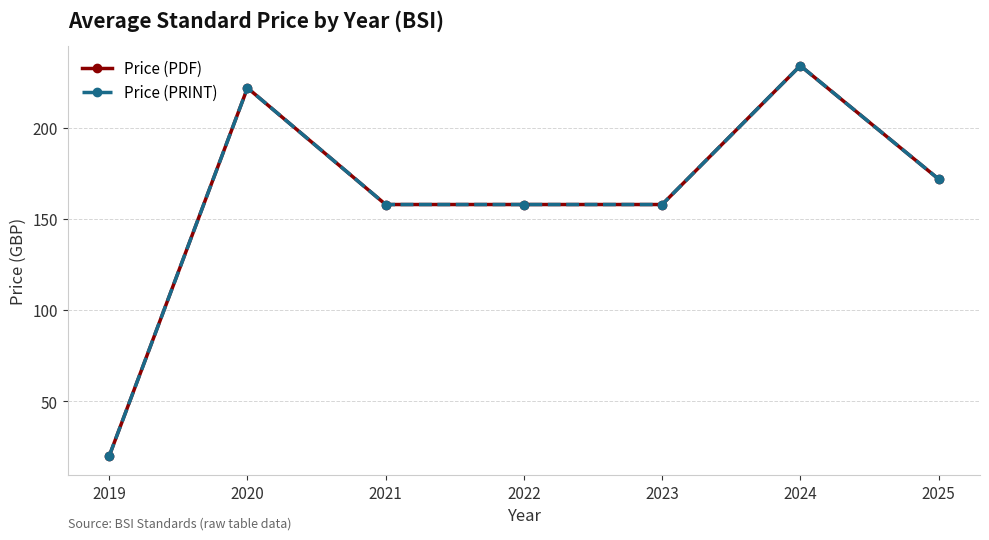

Does the chart display data point markers on the line(s)?

Yes